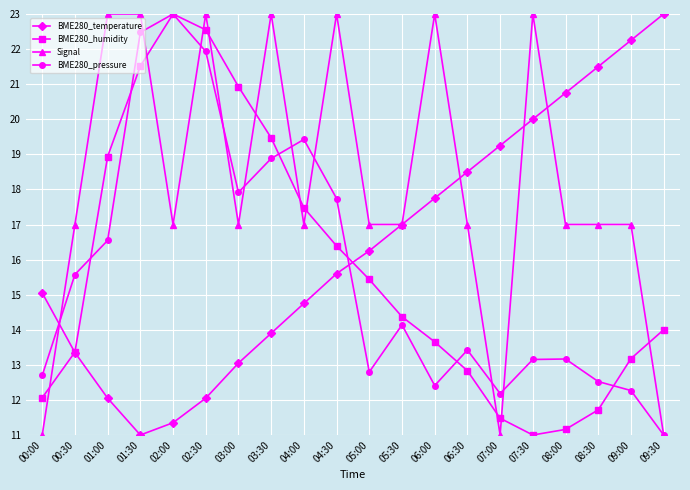

What is the label of the 13th point from the left?

06:00